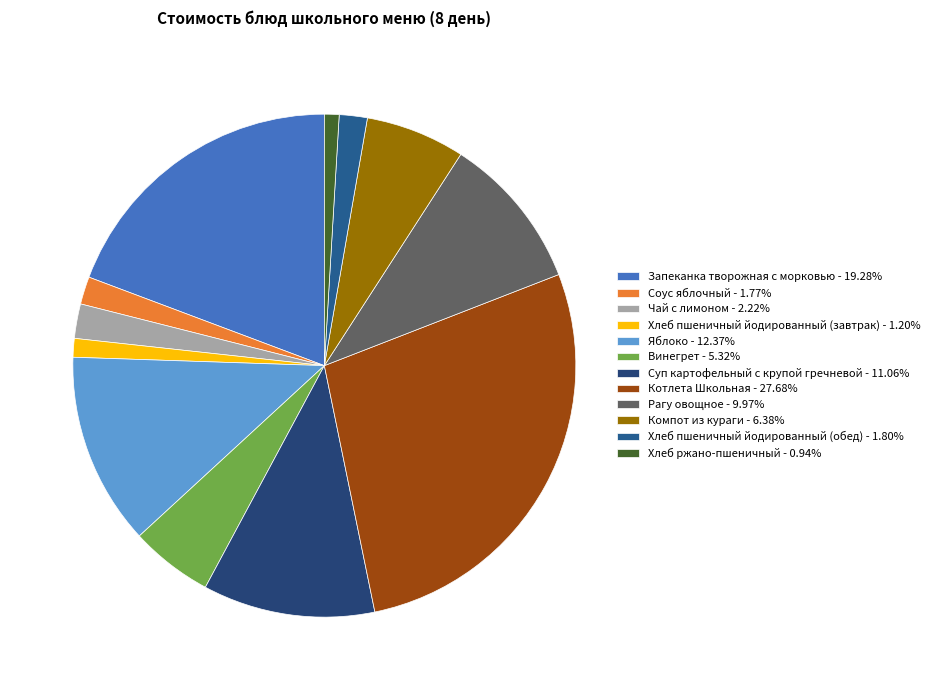

True or false: Суп картофельный с крупой гречневой accounts for 1% of the total.

False